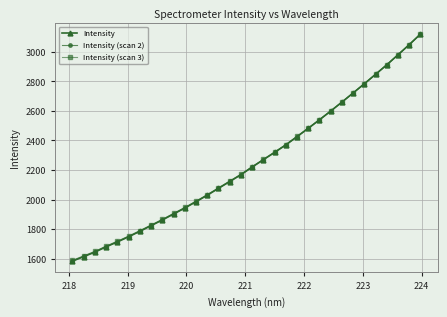

What is the highest value of the Intensity (scan 2) series?

3117.8